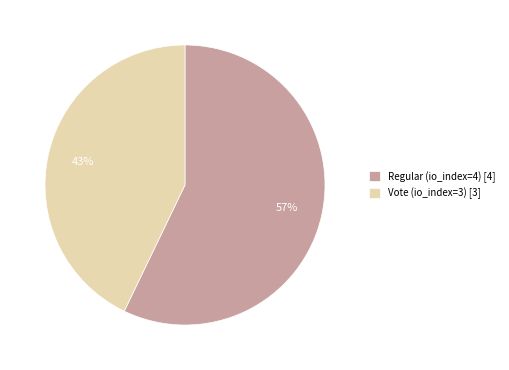

Rank the categories by value from lowest to highest.

Vote (io_index=3), Regular (io_index=4)